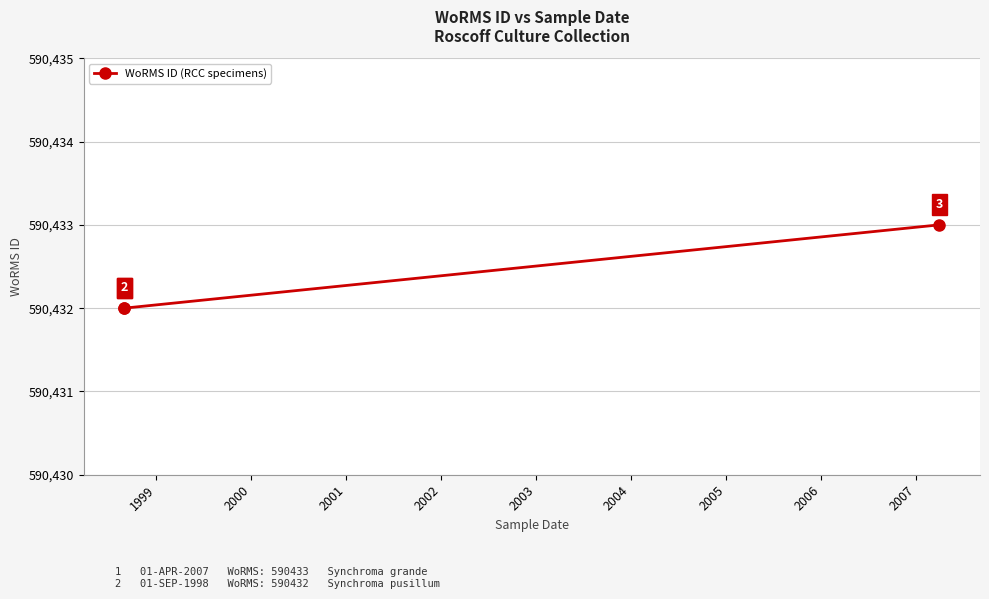

How many distinct data groups are displayed?

1